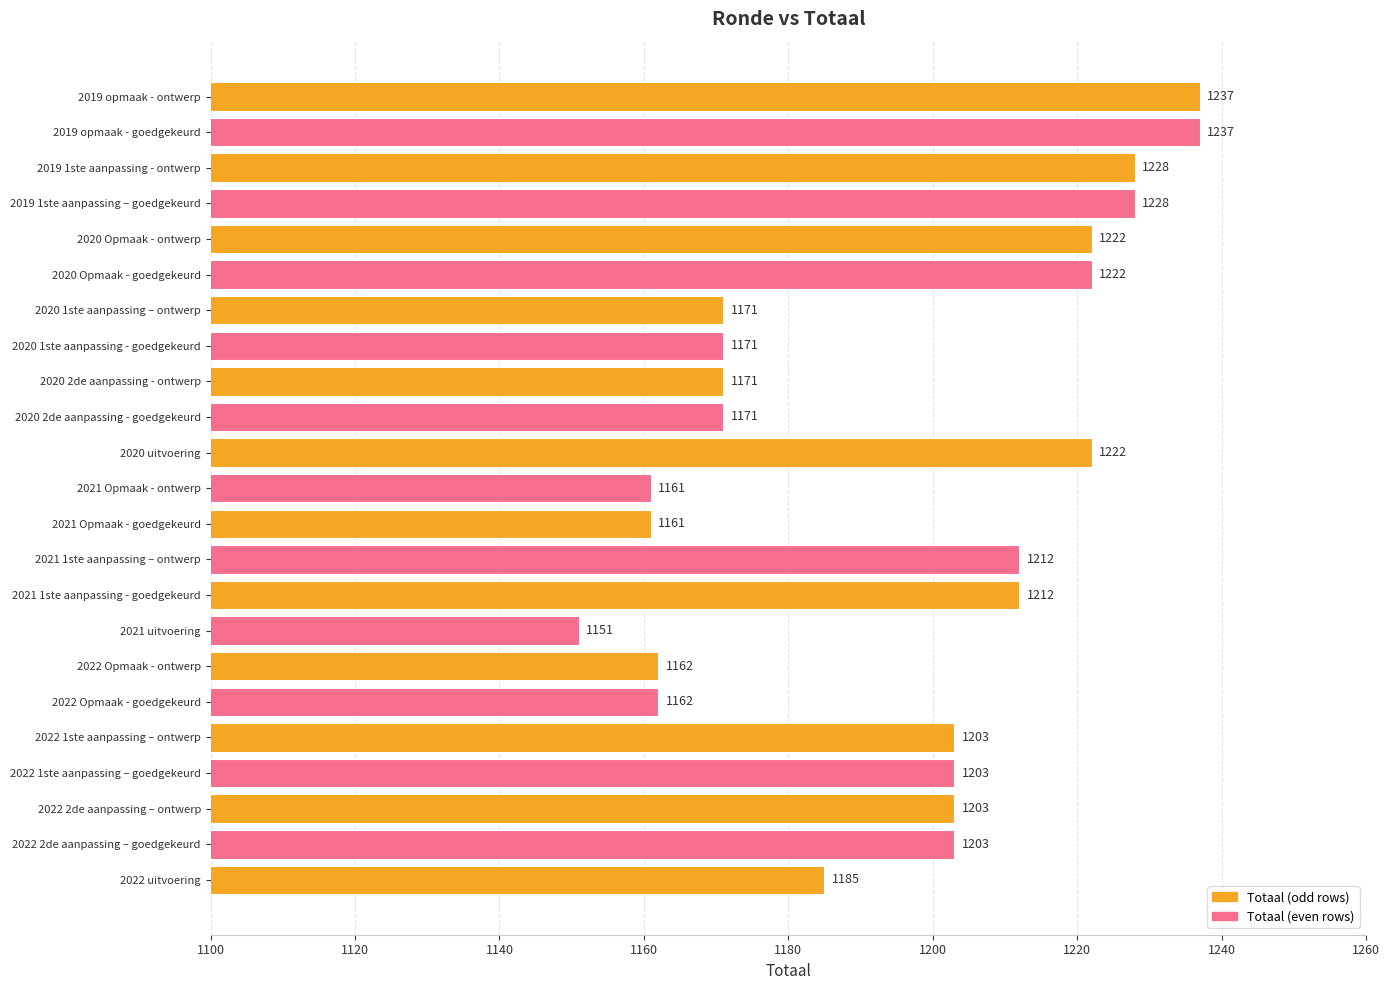

Which category has the lowest value across all series?

2021 uitvoering